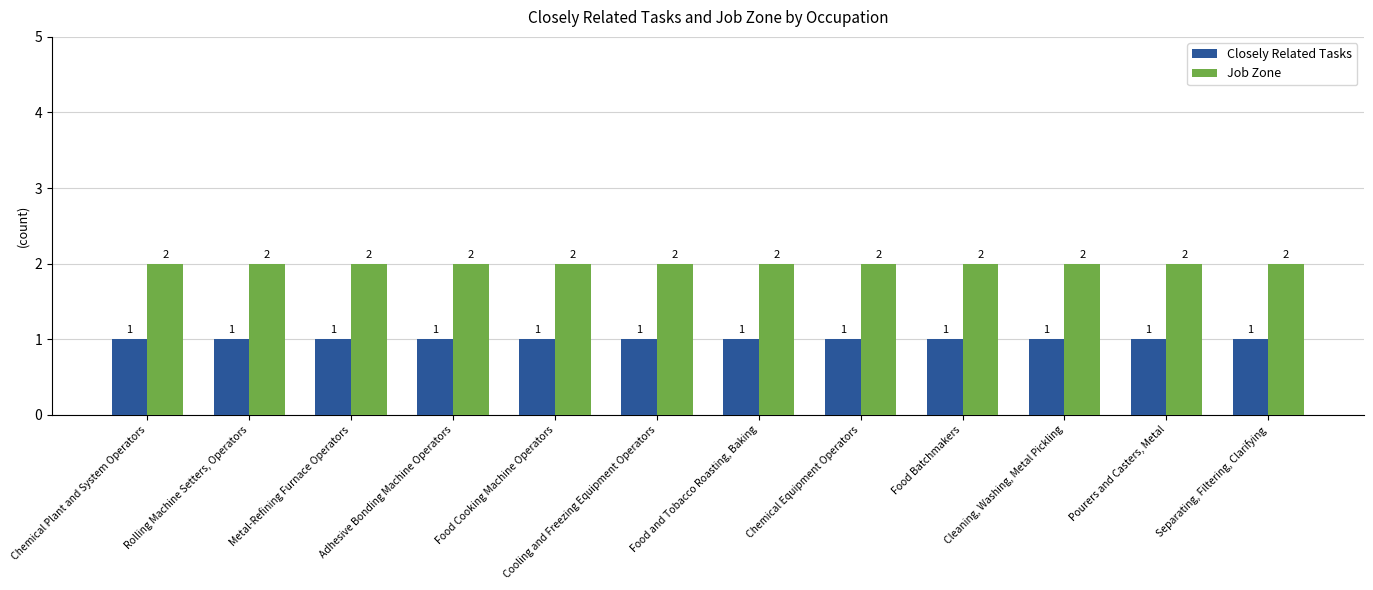

Is it true that Job Zone equals 1 at Cooling and Freezing Equipment Operators?

False